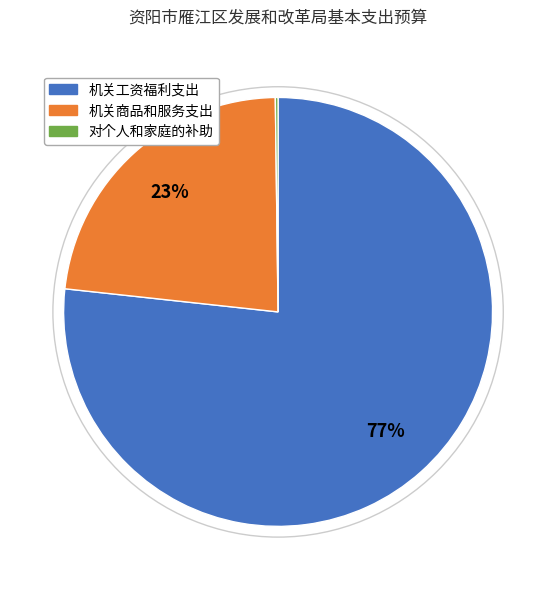

Which slice represents more than half of the pie?

机关工资福利支出